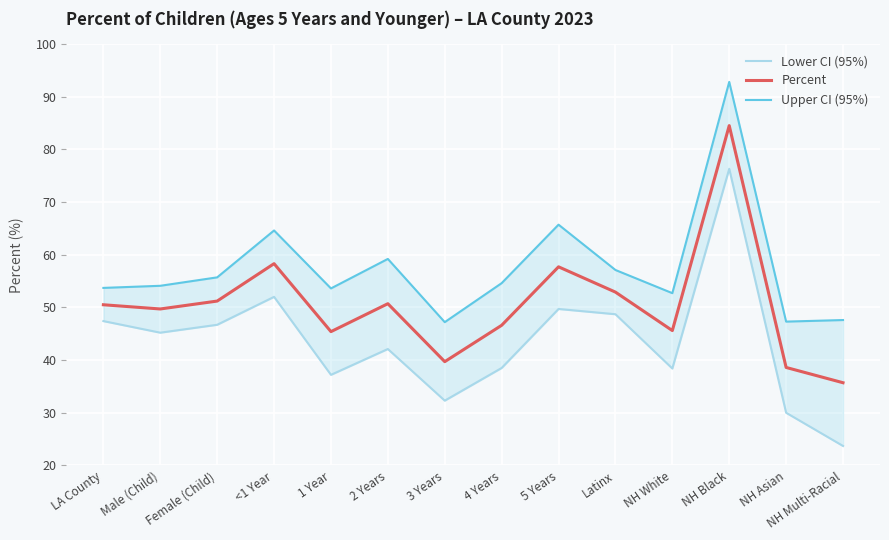

What is the label of the 6th point from the right?

5 Years